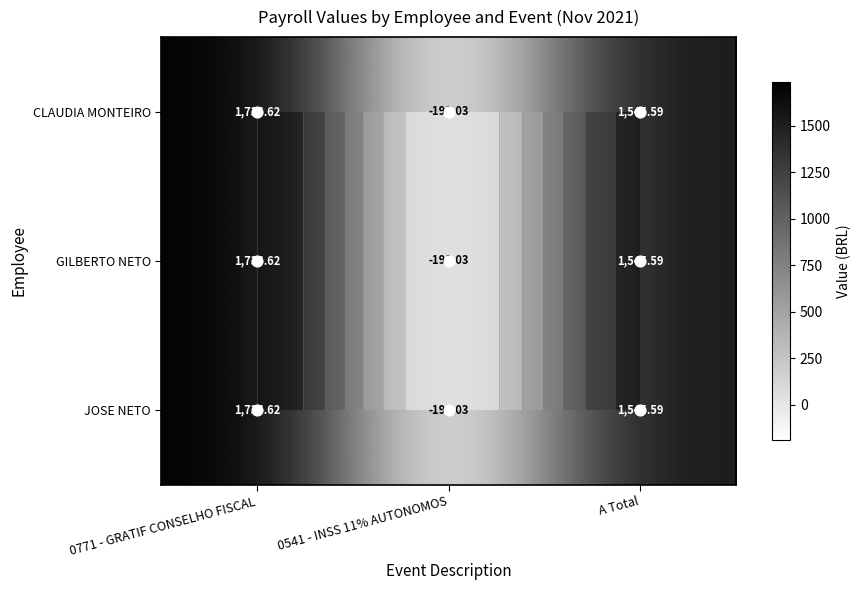

Which label corresponds to the largest value in the chart?

0771 - GRATIF CONSELHO FISCAL